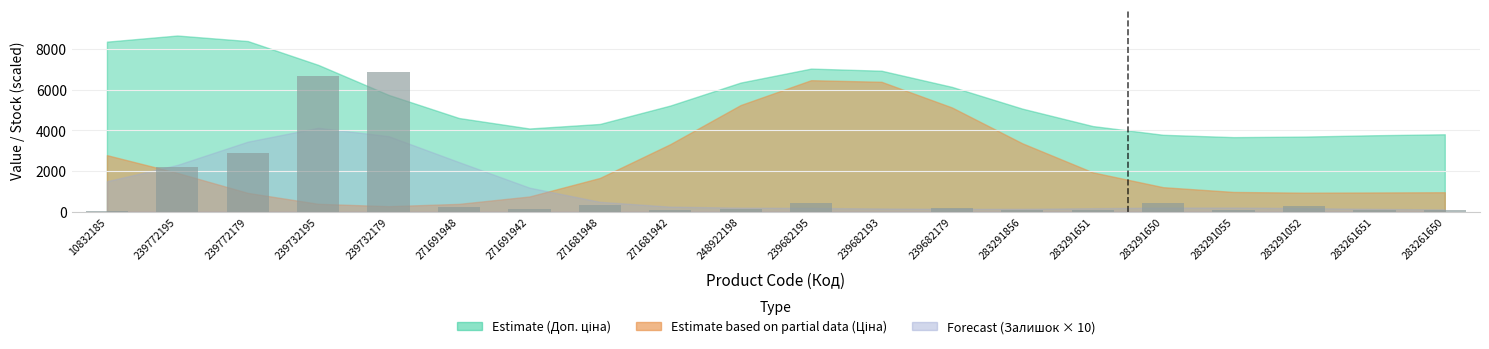

Where is the data nearest to the value 3430?

239772179